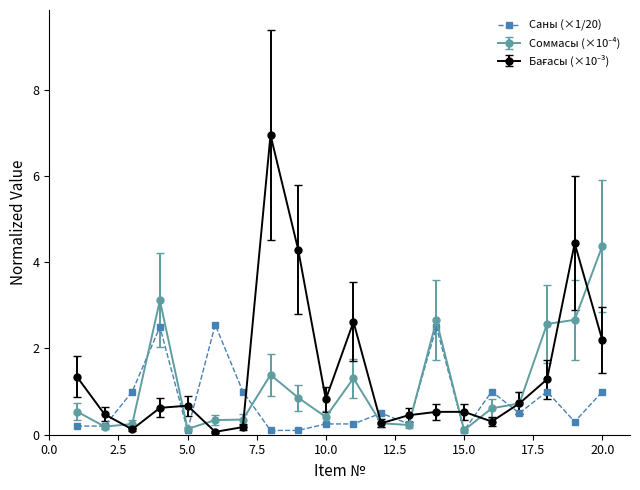

What is the greatest value displayed?

6.9